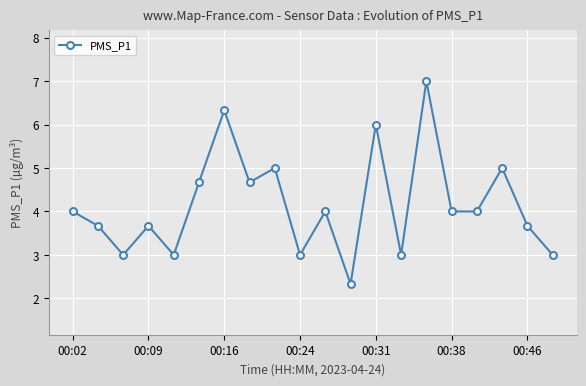

What is the maximum value shown in the chart?

7.0